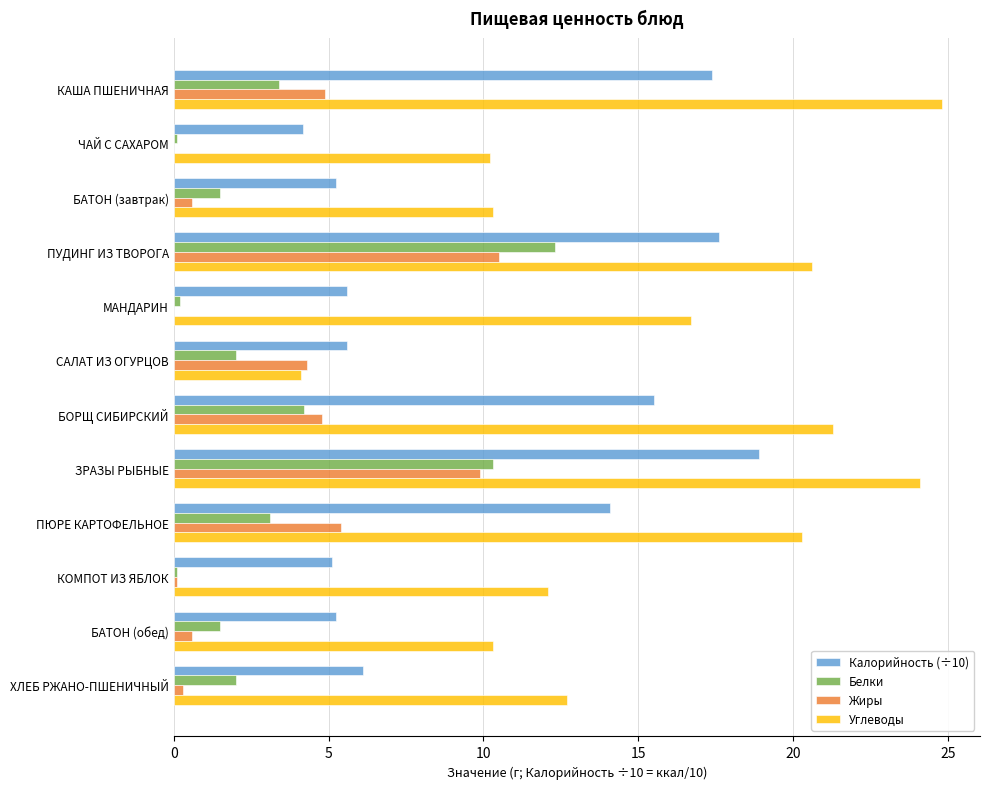

The Белки series shows 0.9 at ХЛЕБ РЖАНО-ПШЕНИЧНЫЙ. True or false?

False